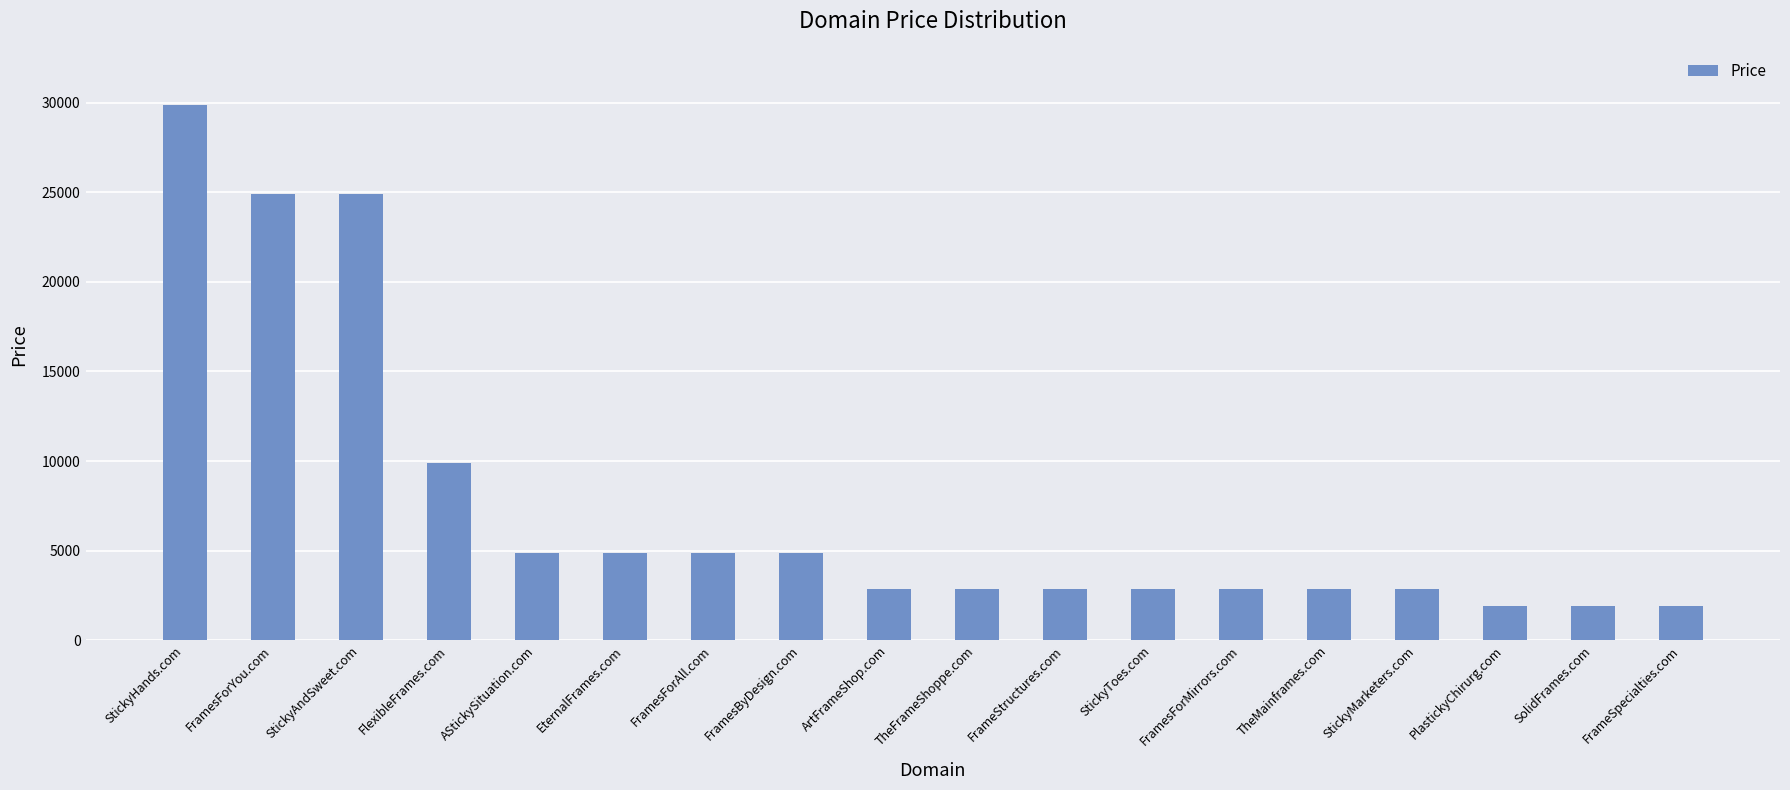

Between StickyAndSweet.com and FramesByDesign.com, which is larger?

StickyAndSweet.com